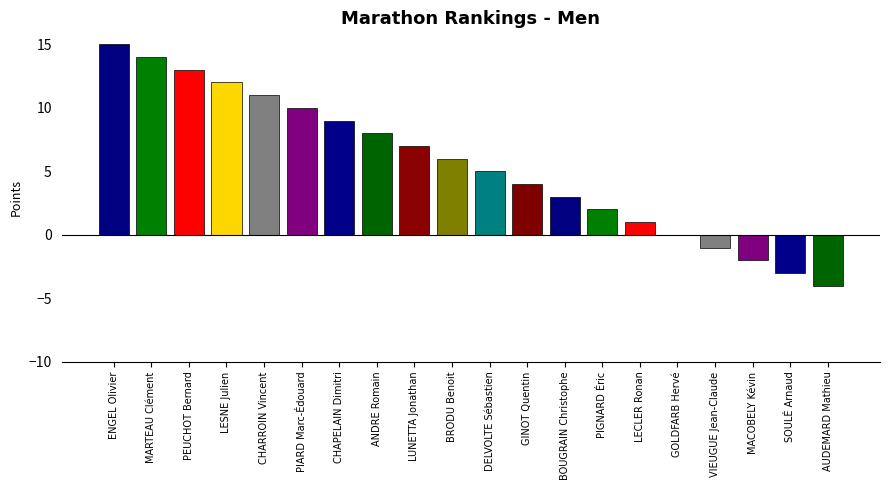

At which category does the chart reach its peak across all series?

ENGEL Olivier